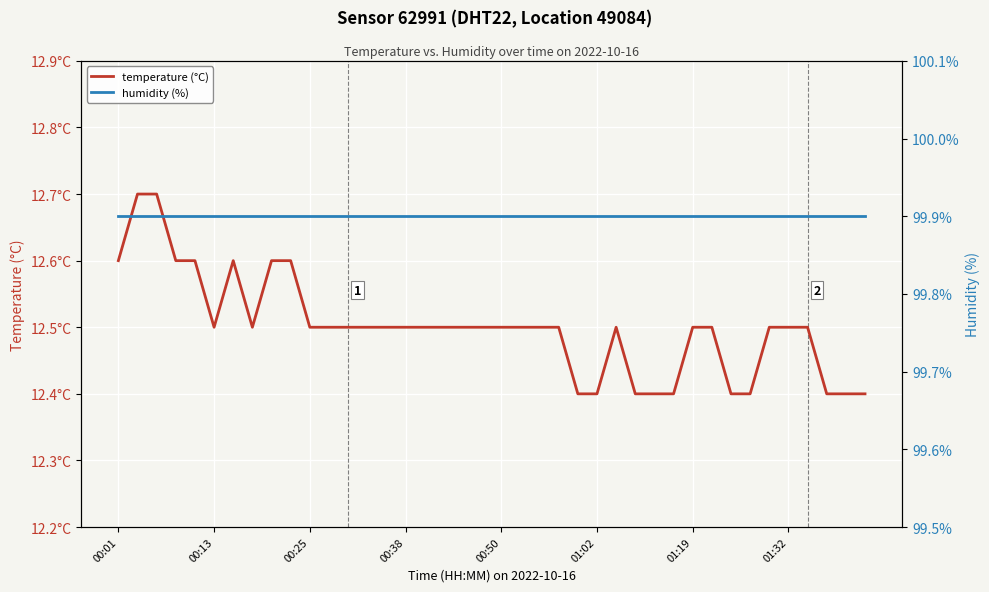

Where is humidity (%) nearest to the value 99?

00:01